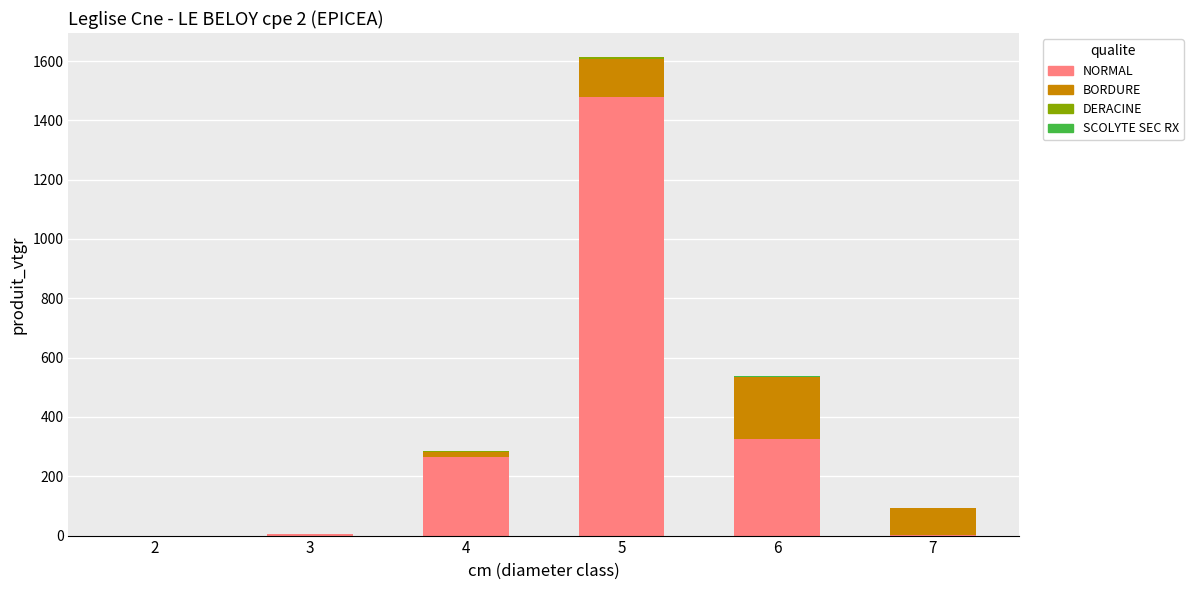

What is the sum of all NORMAL values?

2075.6